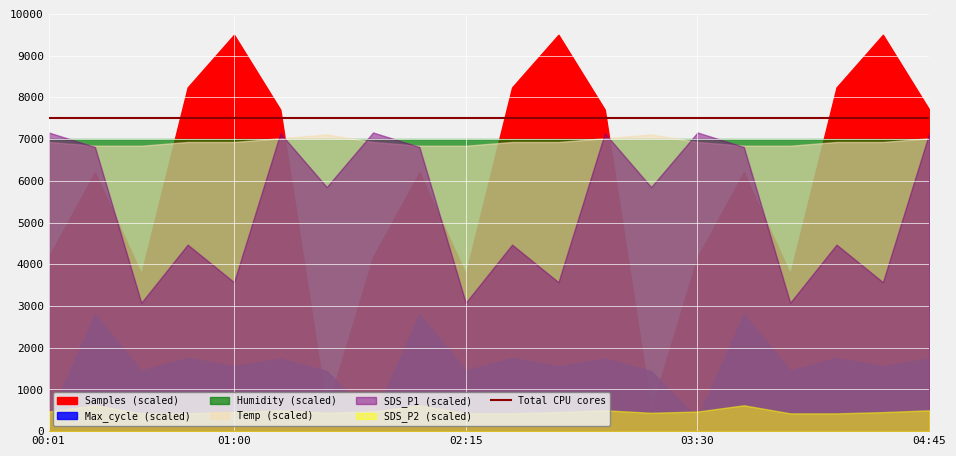

List the labels in order of Humidity value, largest first.

00:01, 00:15, 00:30, 00:45, 01:00, 01:15, 01:30, 01:45, 02:00, 02:15, 02:30, 02:45, 03:00, 03:15, 03:30, 03:45, 04:00, 04:15, 04:30, 04:45